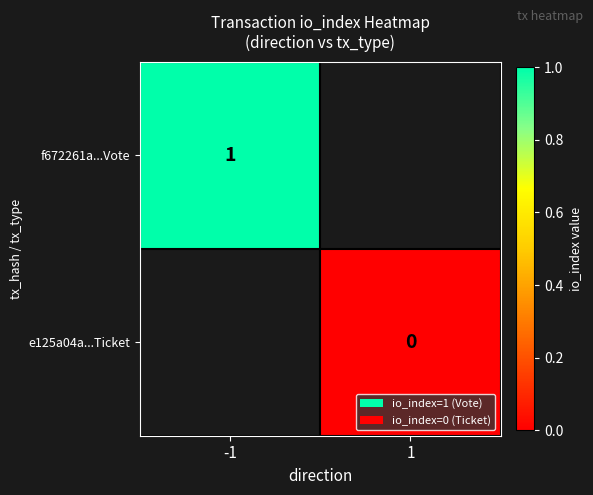

Rank the series by their average value, from lowest to highest.

f672261a...Vote, e125a04a...Ticket